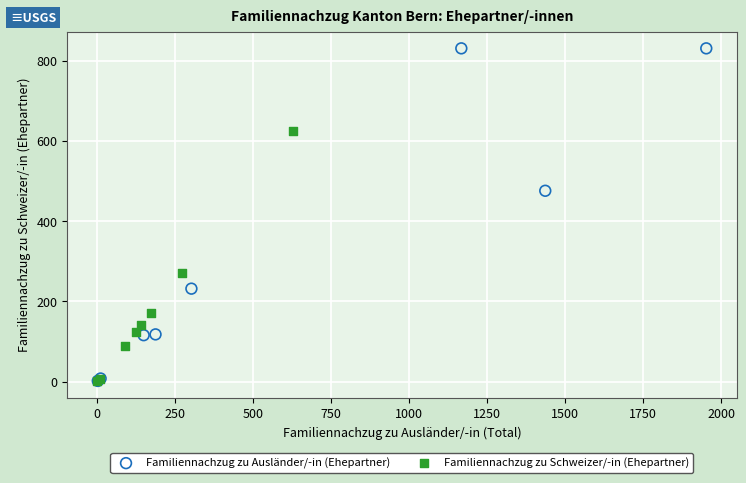

Which series contains the highest Y value?

Familiennachzug zu Ausländer/-in (Ehepartner)